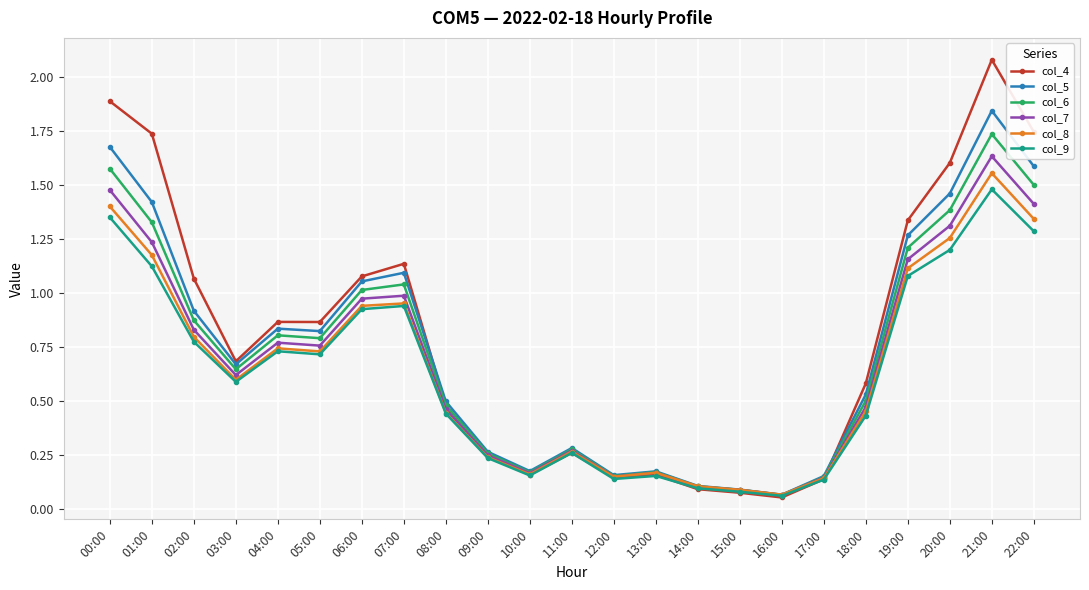

How many lines are shown in the chart?

6